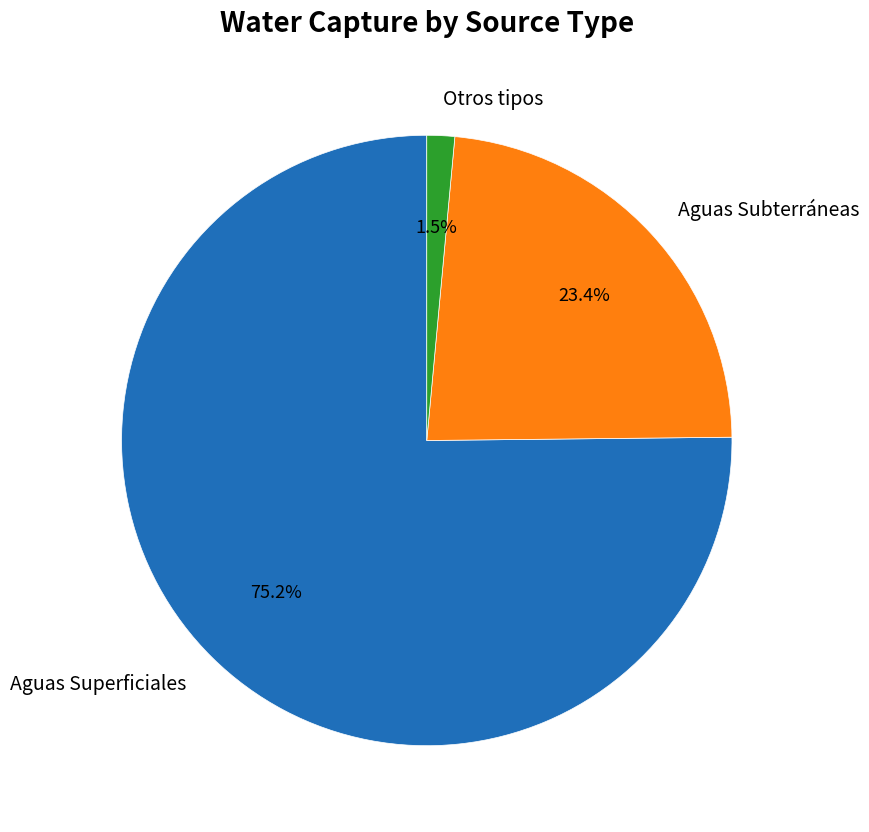

Which has a higher value, Aguas Superficiales or Otros tipos?

Aguas Superficiales